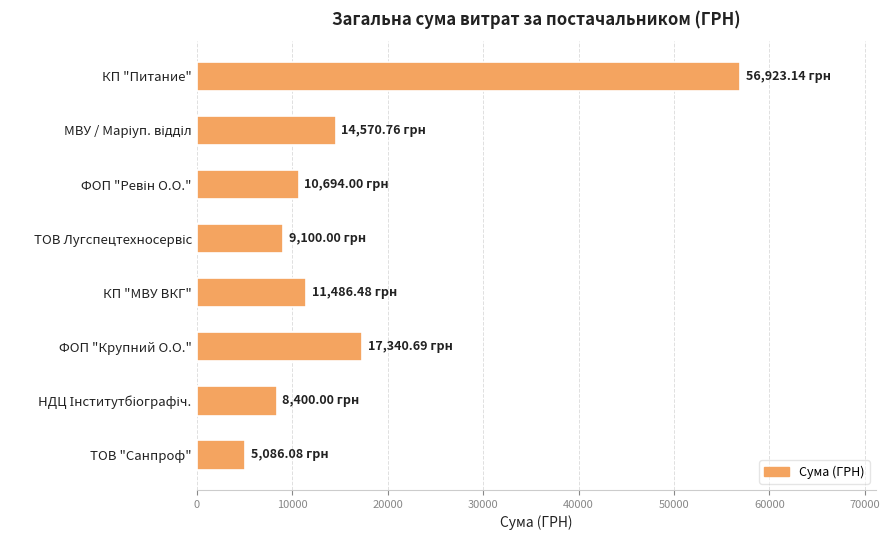

Which has a higher value, ТОВ "Санпроф" or КП "Питание"?

КП "Питание"